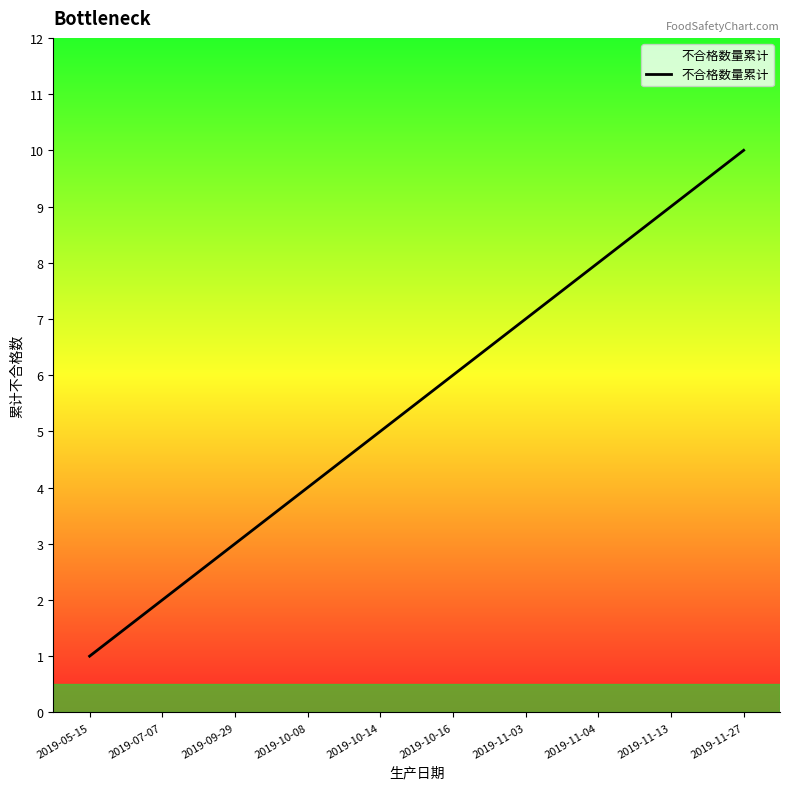

What position from the right is 2019-10-16?

5